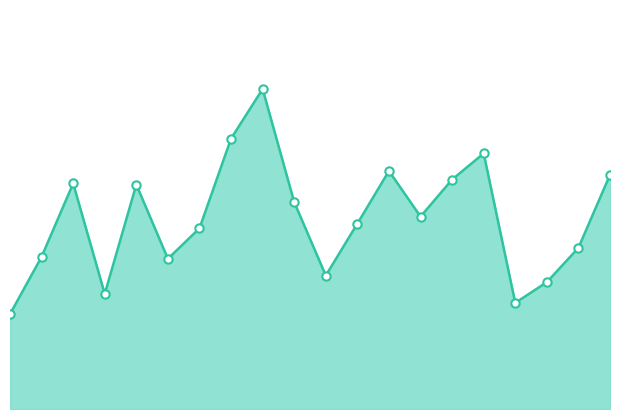

Reading left to right, list all the values displayed in this chart.

2.4	3.9	5.8	3.0	5.8	3.9	4.6	6.9	8.2	5.3	3.4	4.8	6.1	4.9	5.9	6.5	2.7	3.2	4.1	6.0